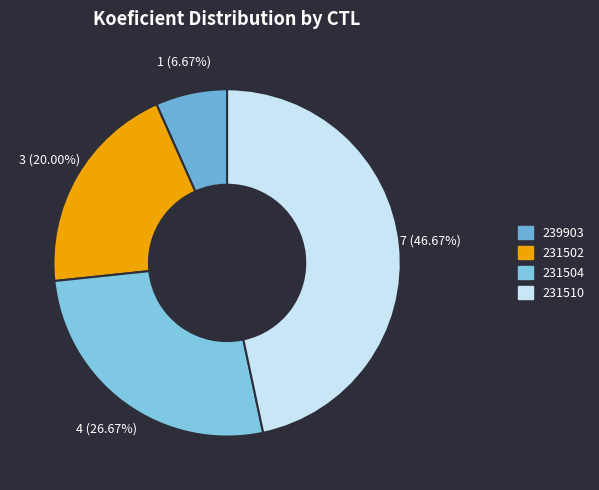

How many slices are in this pie chart?

4